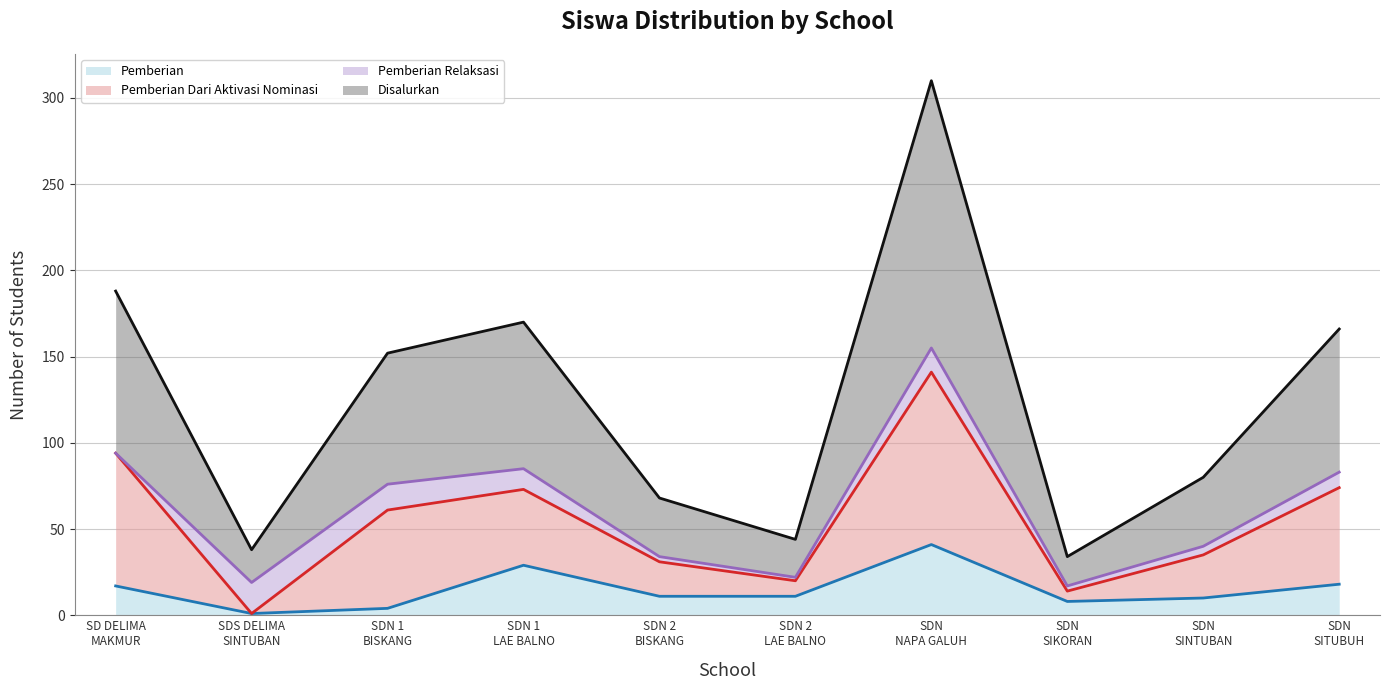

The Pemberian series shows 29 at SDN 1 LAE BALNO. True or false?

True